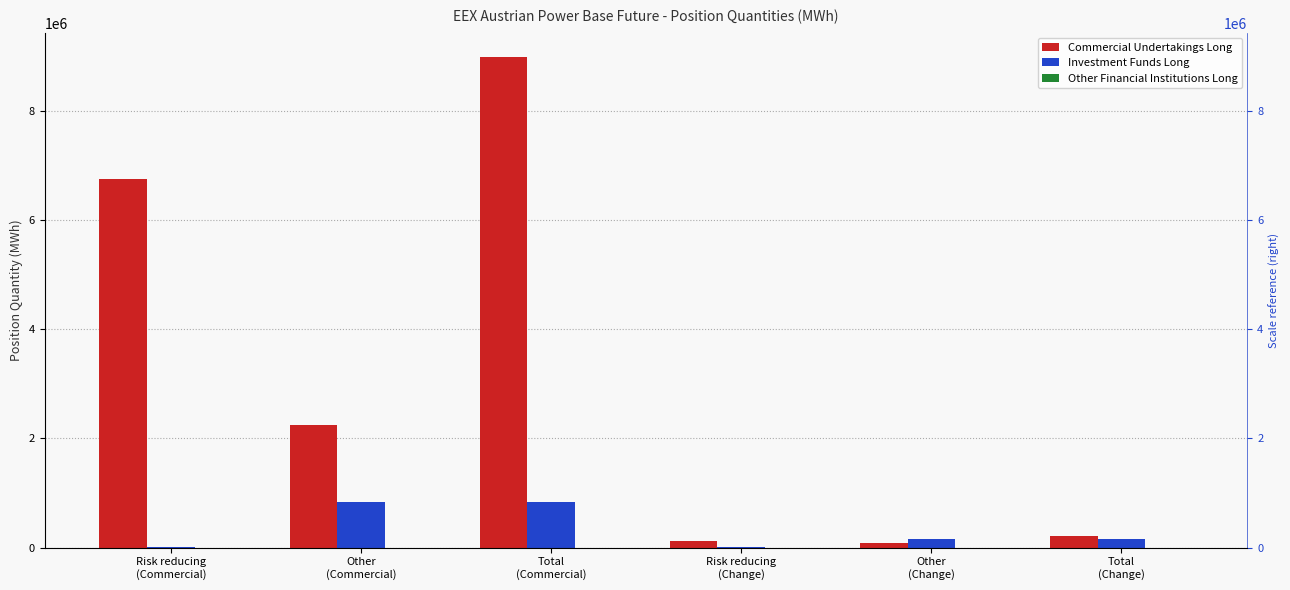

Count the number of categories in the chart.

6